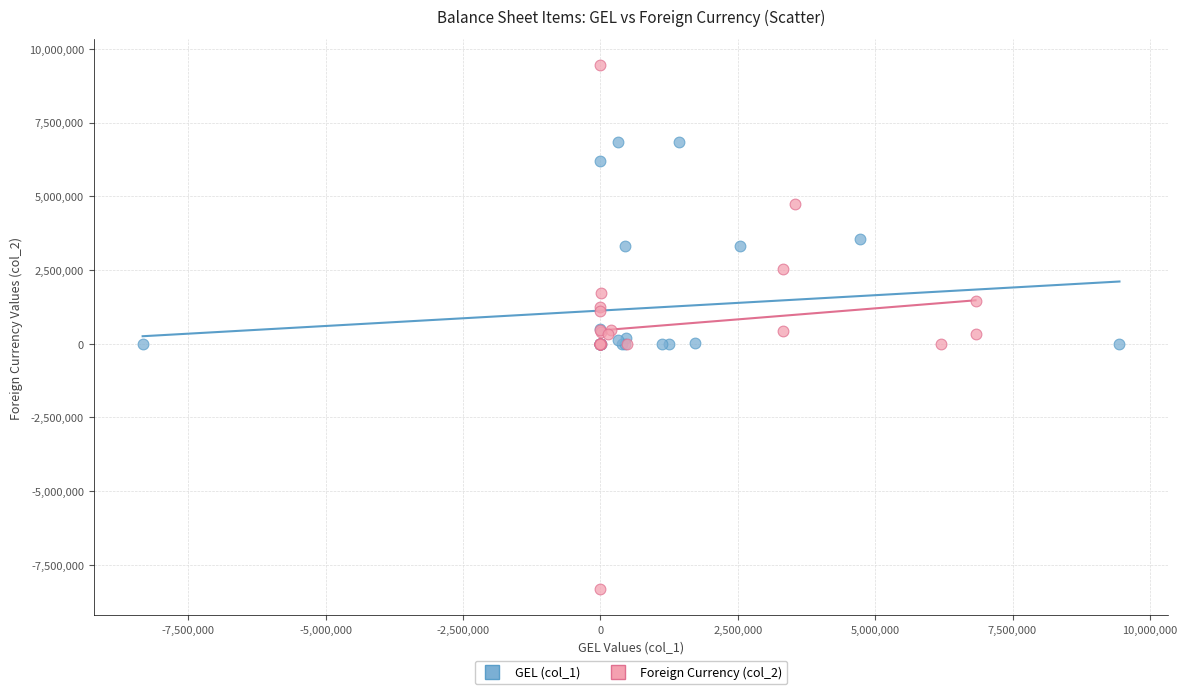

Which series has the widest spread of Y values?

Foreign Currency (col_2)